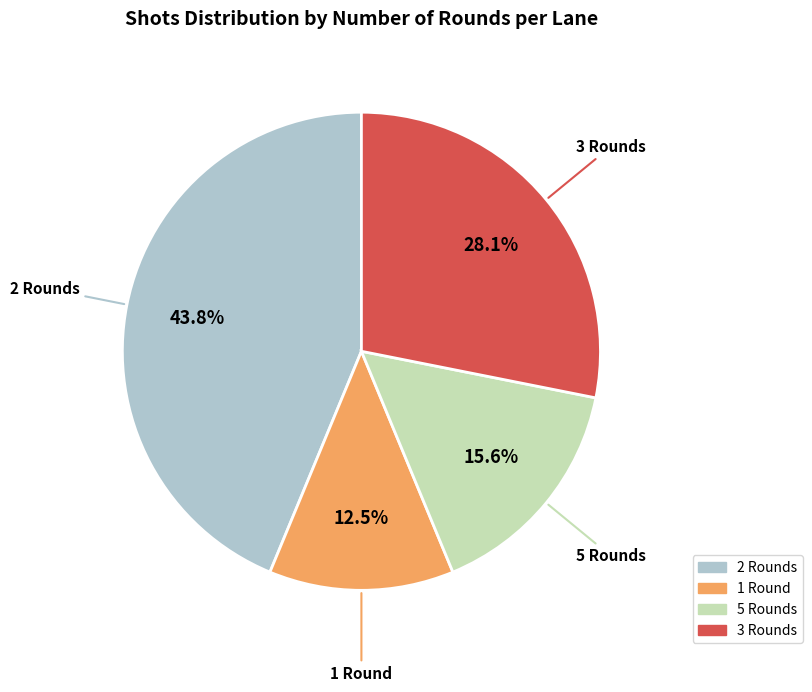

Which has a higher value, 2 Rounds or 5 Rounds?

2 Rounds